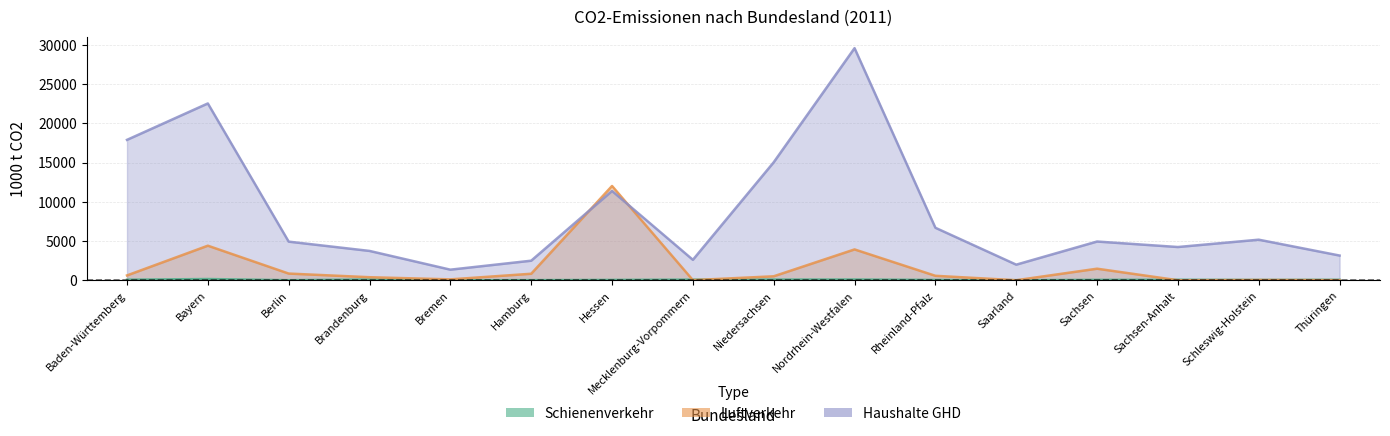

Reading left to right, extract all data points from this chart.

Schienenverkehr: Baden-Württemberg=83	Bayern=168	Berlin=21	Brandenburg=109	Bremen=16	Hamburg=30	Hessen=56	Mecklenburg-Vorpommern=92	Niedersachsen=98	Nordrhein-Westfalen=105	Rheinland-Pfalz=53	Saarland=22	Sachsen=64	Sachsen-Anhalt=74	Schleswig-Holstein=50	Thüringen=71
Luftverkehr: Baden-Württemberg=627	Bayern=4412	Berlin=864	Brandenburg=400	Bremen=124	Hamburg=840	Hessen=12015	Mecklenburg-Vorpommern=29	Niedersachsen=517	Nordrhein-Westfalen=3937	Rheinland-Pfalz=579	Saarland=16	Sachsen=1483	Sachsen-Anhalt=15	Schleswig-Holstein=48	Thüringen=27
Haushalte GHD: Baden-Württemberg=17885	Bayern=22520	Berlin=4928	Brandenburg=3746	Bremen=1360	Hamburg=2502	Hessen=11379	Mecklenburg-Vorpommern=2613	Niedersachsen=15032	Nordrhein-Westfalen=29559	Rheinland-Pfalz=6693	Saarland=1998	Sachsen=4942	Sachsen-Anhalt=4243	Schleswig-Holstein=5176	Thüringen=3158